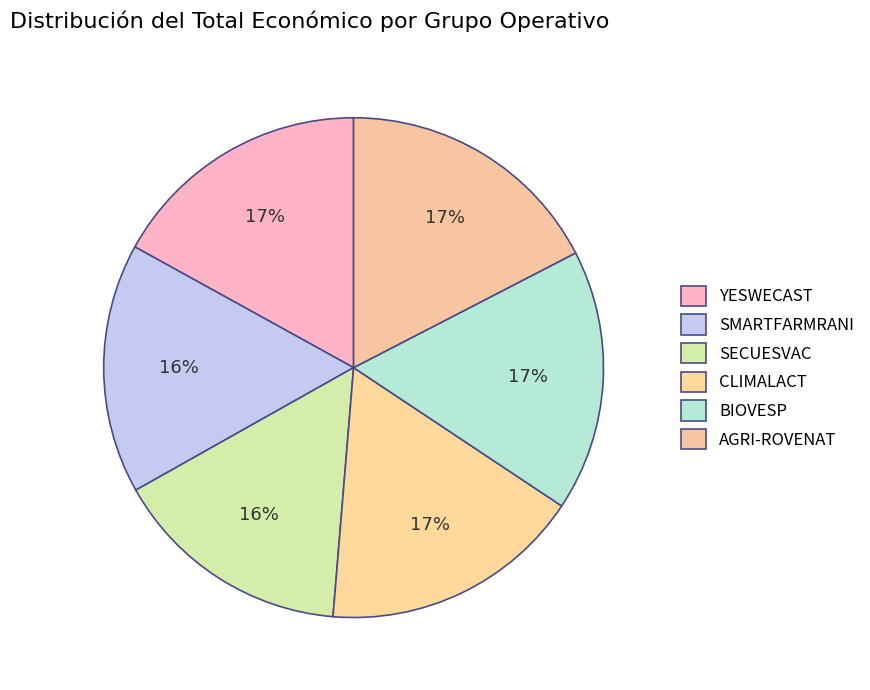

Between AGRI-ROVENAT and SMARTFARMRANI, which is larger?

AGRI-ROVENAT